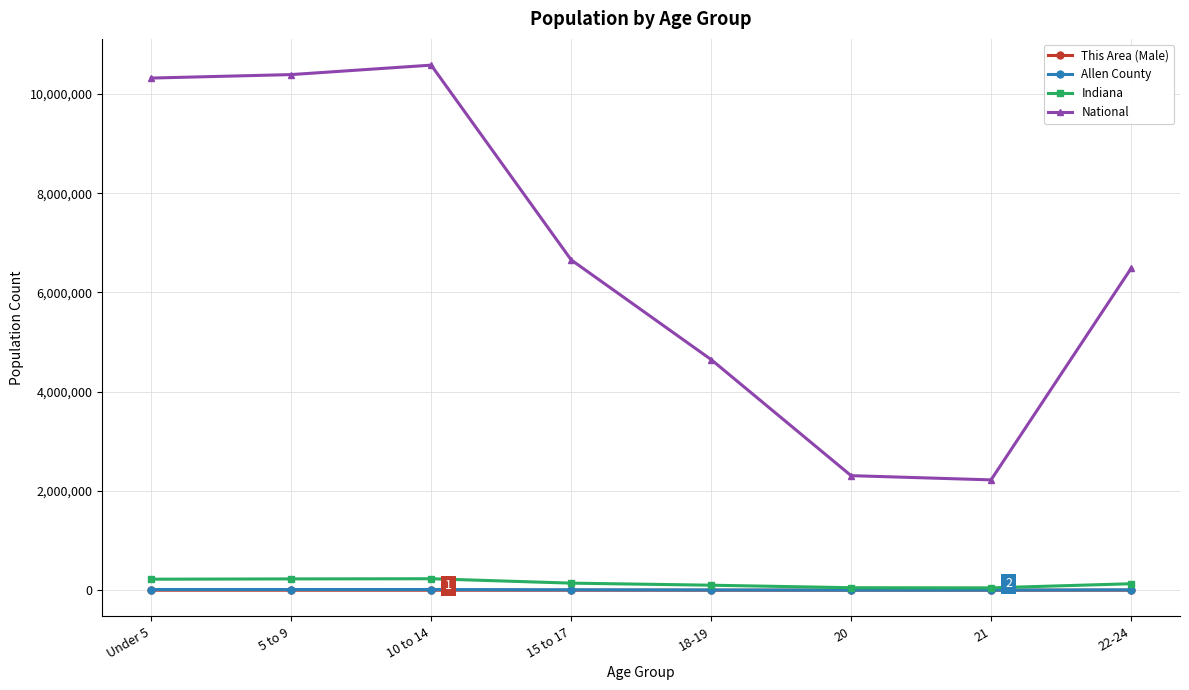

Which series has the largest total across all categories?

National